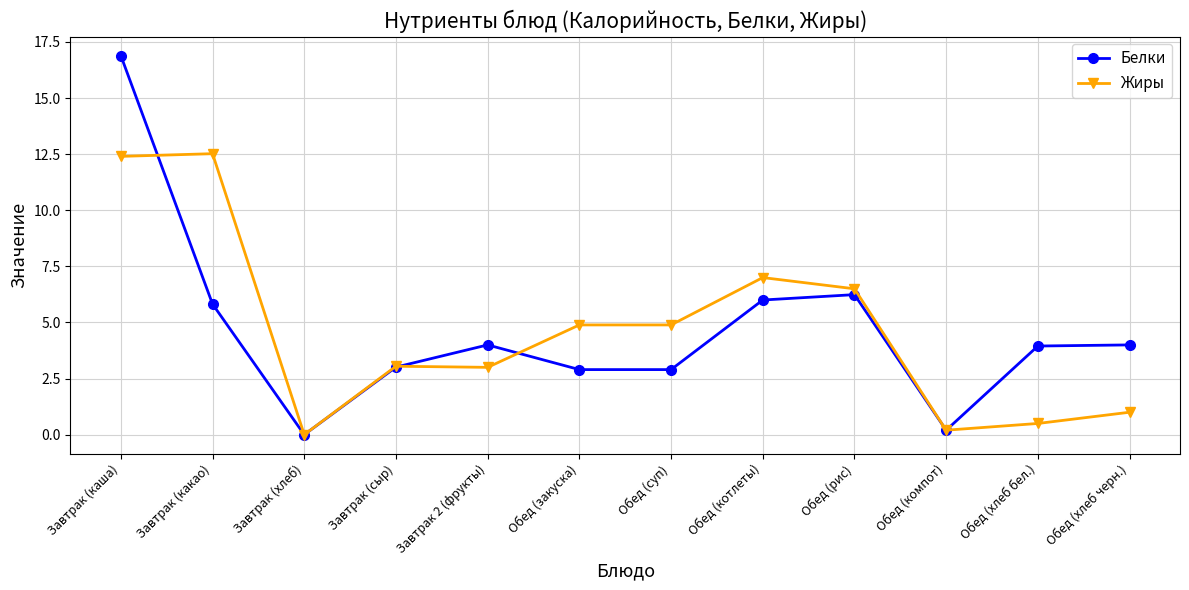

What is the label of the 9th point from the right?

Завтрак (сыр)